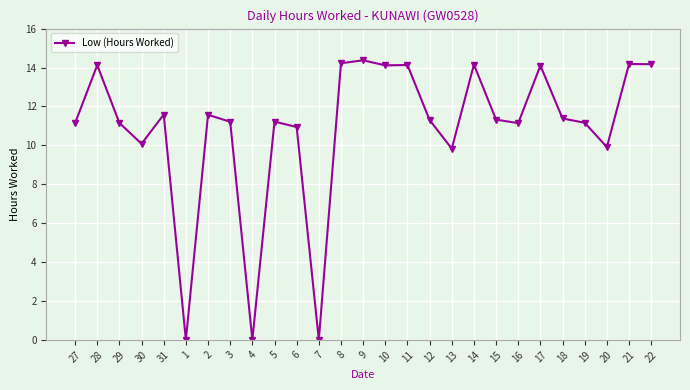

What is the maximum value shown in the chart?

14.4